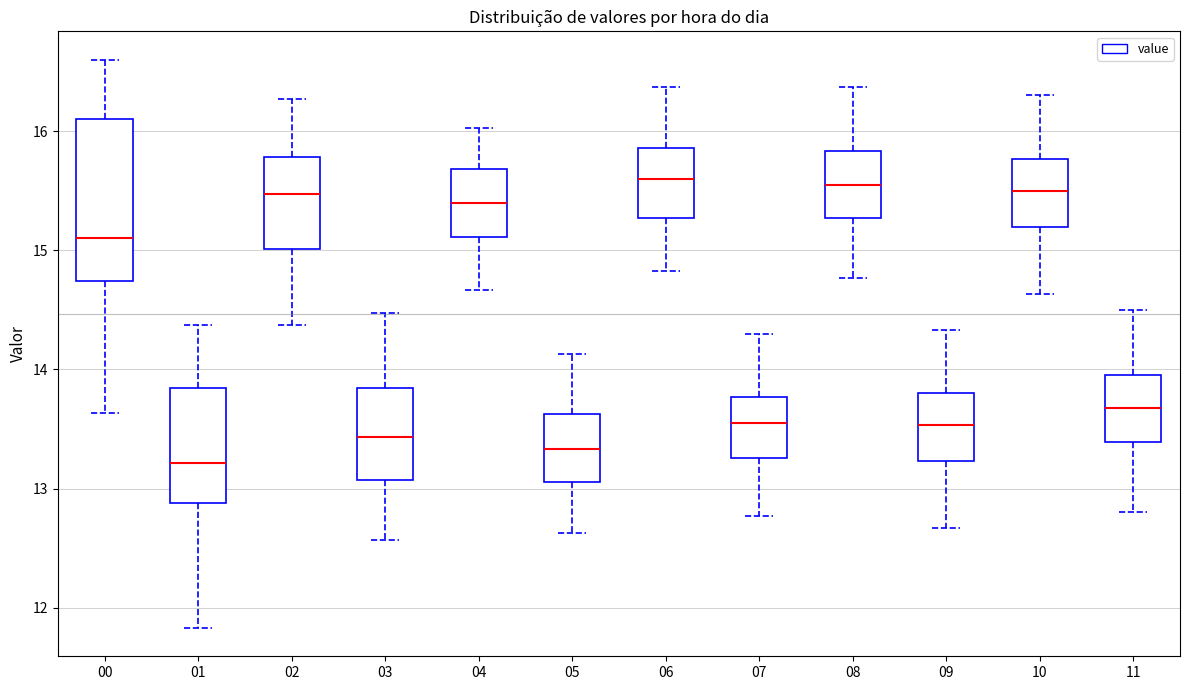

Reading left to right, transcribe this box plot: for each box, give where its median line is, the range the box spans, and where its two whiskers end, as read against the y-axis. The values are not printed on the chart, so give them approximately, as read against the axis.

00: median 15.1, box 14.7 to 16.1, whiskers 13.6 to 16.6
01: median 13.2, box 12.9 to 13.8, whiskers 11.8 to 14.4
02: median 15.5, box 15.0 to 15.8, whiskers 14.4 to 16.3
03: median 13.4, box 13.1 to 13.8, whiskers 12.6 to 14.5
04: median 15.4, box 15.1 to 15.7, whiskers 14.7 to 16.0
05: median 13.3, box 13.1 to 13.6, whiskers 12.6 to 14.1
06: median 15.6, box 15.3 to 15.9, whiskers 14.8 to 16.4
07: median 13.6, box 13.3 to 13.8, whiskers 12.8 to 14.3
08: median 15.6, box 15.3 to 15.8, whiskers 14.8 to 16.4
09: median 13.5, box 13.2 to 13.8, whiskers 12.7 to 14.3
10: median 15.5, box 15.2 to 15.8, whiskers 14.6 to 16.3
11: median 13.7, box 13.4 to 14.0, whiskers 12.8 to 14.5